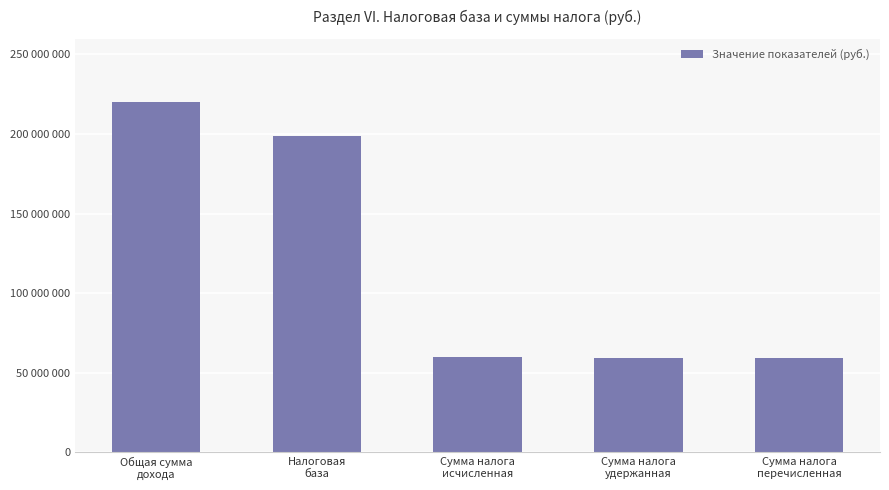

Are the bars grouped side by side (vs. stacked)?

No